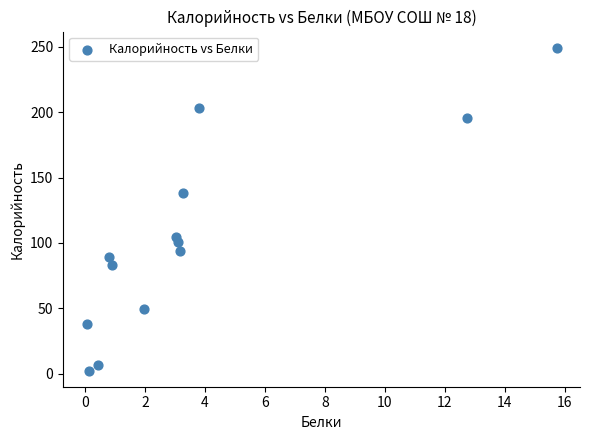

What is the range of Y values (max minus min)?

246.8